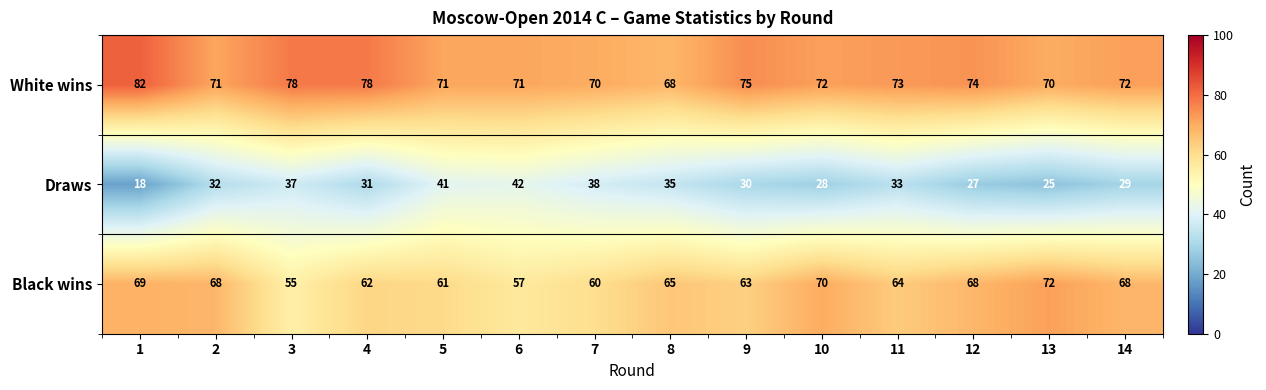

What is the highest value of the White wins series?

82